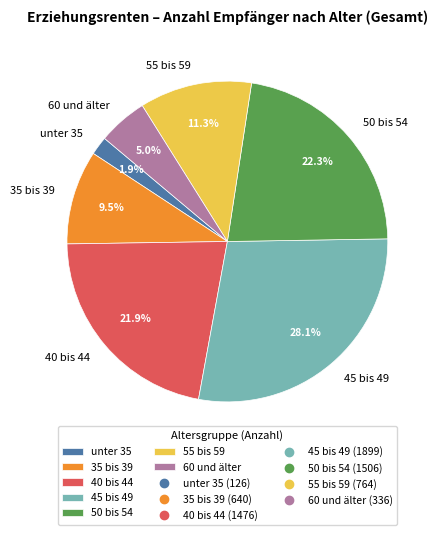

The 60 und älter slice represents 5% of the pie. True or false?

True